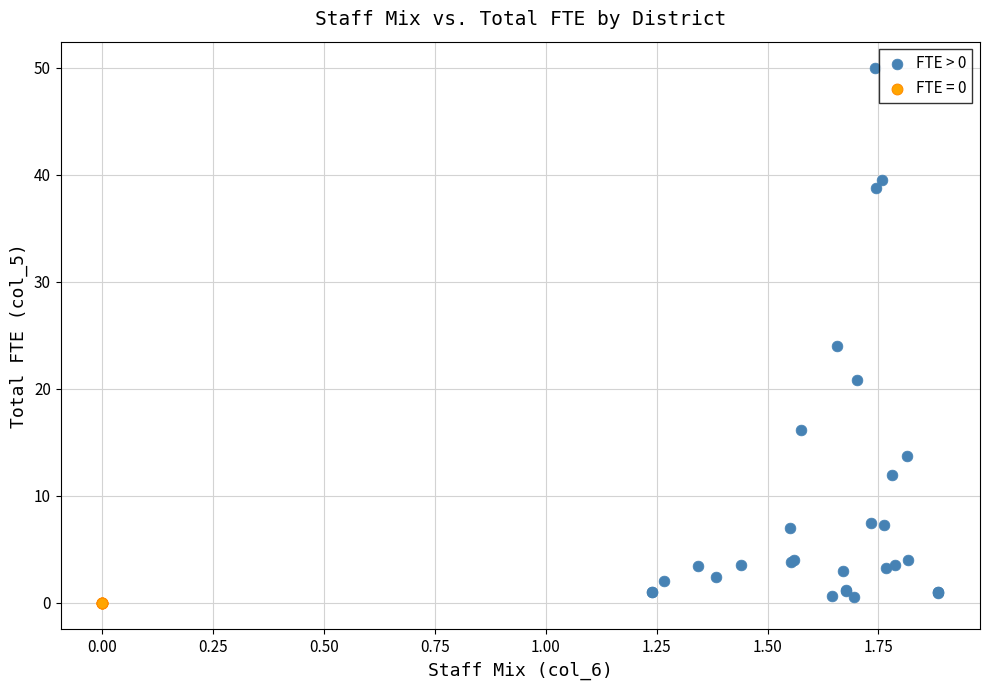

Which series reaches the maximum Y coordinate?

FTE > 0